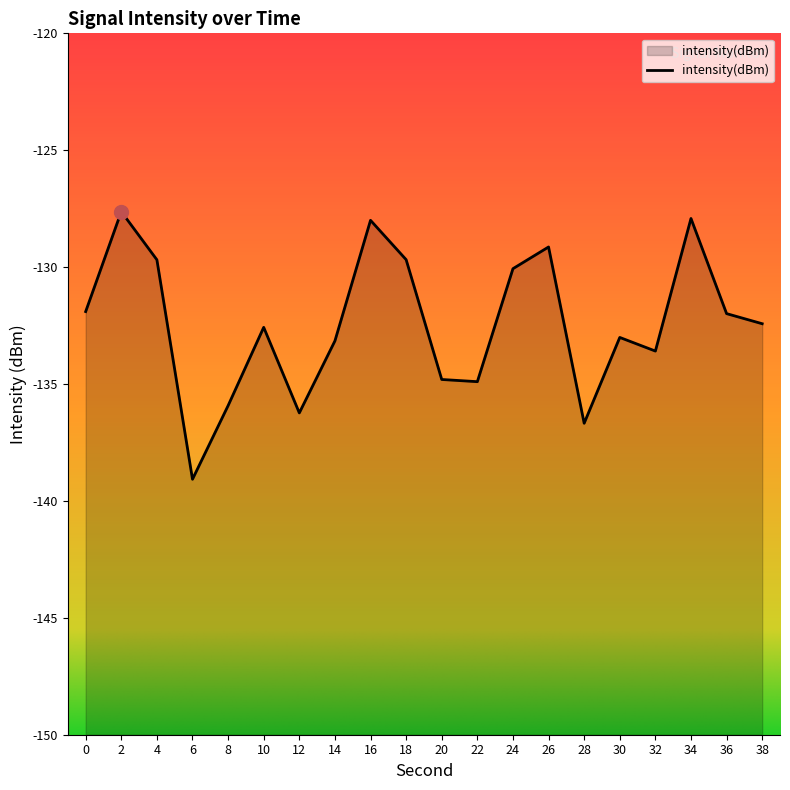

Reading left to right, transcribe all the data shown in this chart.

0=-131.9	2=-127.6	4=-129.7	6=-139.1	8=-135.9	10=-132.6	12=-136.2	14=-133.2	16=-128.0	18=-129.7	20=-134.8	22=-134.9	24=-130.1	26=-129.1	28=-136.7	30=-133.0	32=-133.6	34=-127.9	36=-132.0	38=-132.4